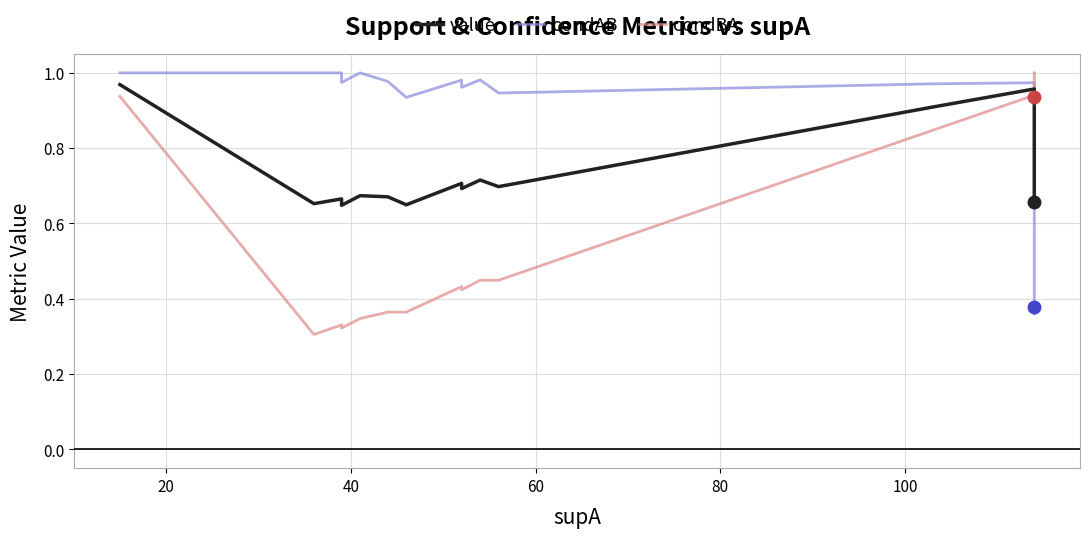

What are all the series names shown in the legend?

condAB, condBA, value